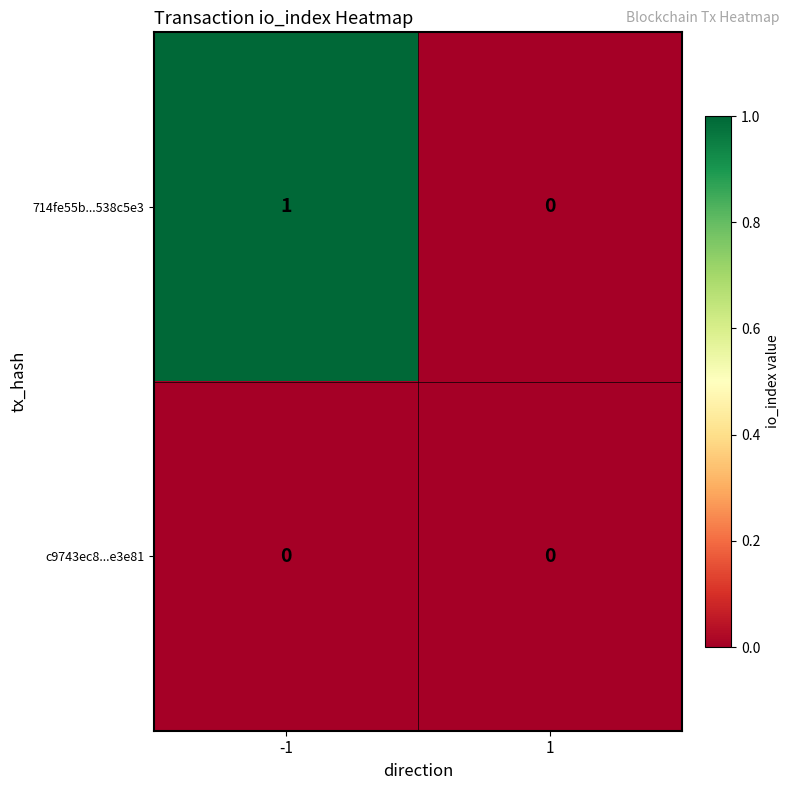

Is the value of 714fe55b...538c5e3 at -1 greater than the value of c9743ec8...e3e81 at -1?

Yes